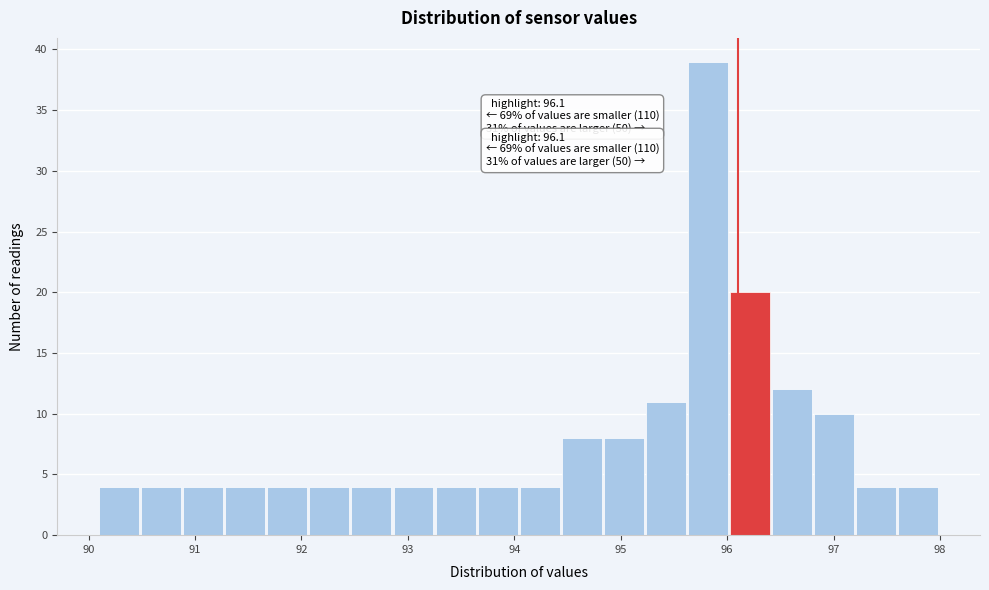

Around what value on the x-axis is the tallest bar? Give the approximate position of its centre, as read against the axis.

95.8